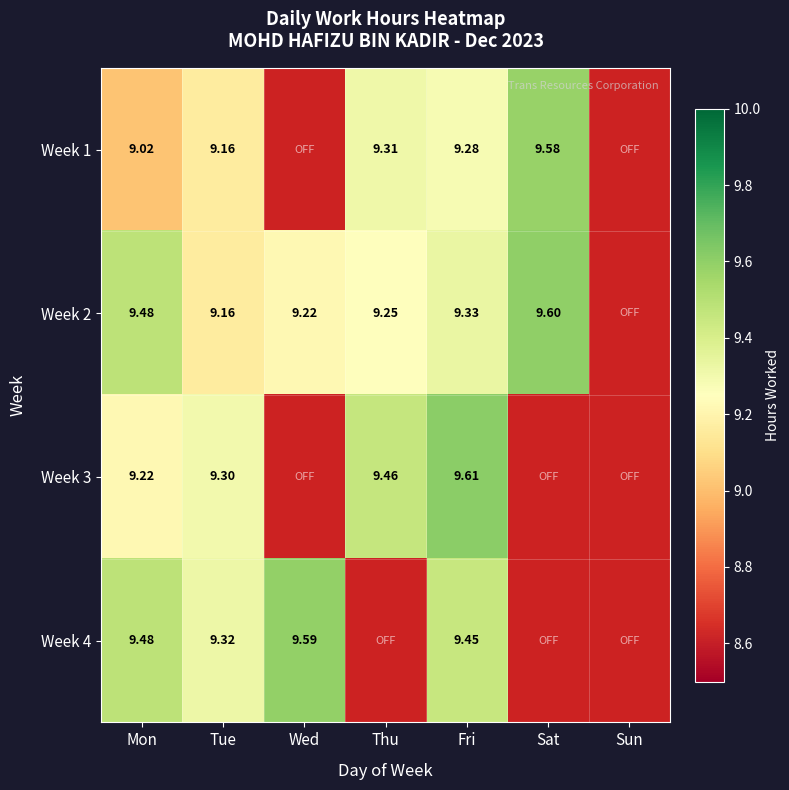

What is the lowest value of the Week 4 series?

9.3